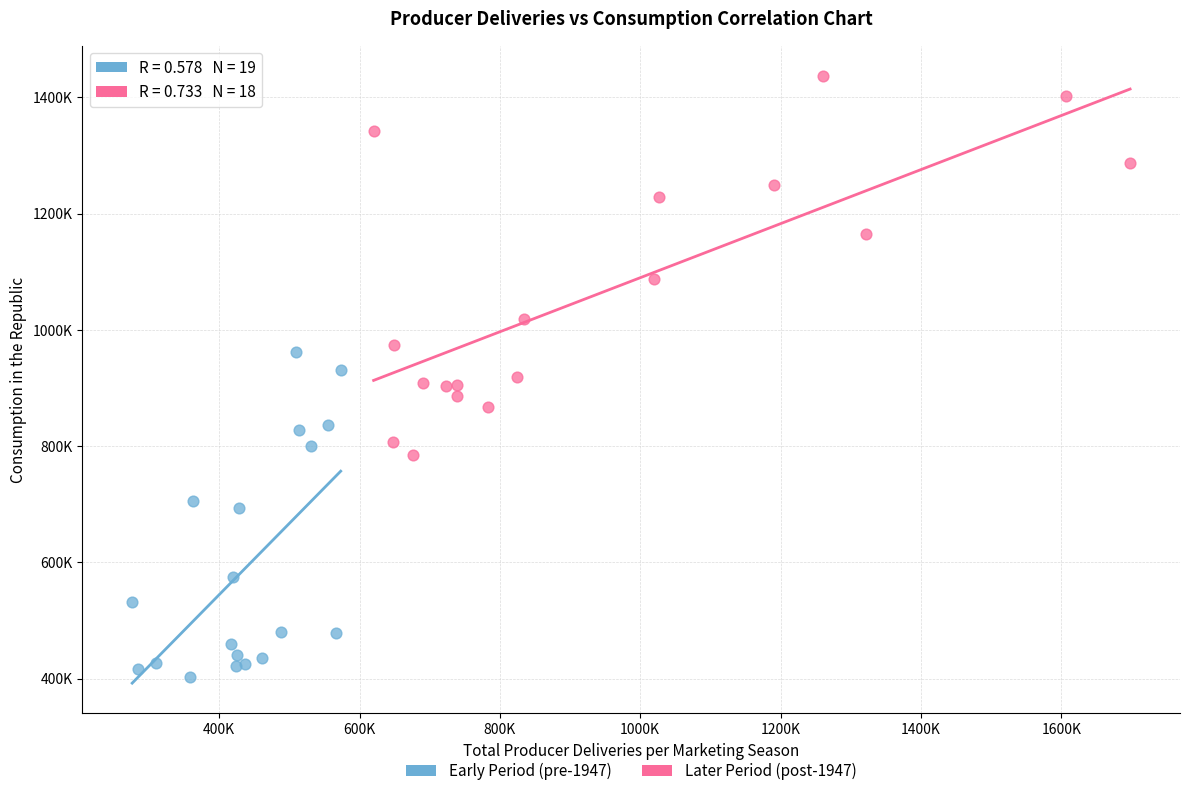

Which series contains the highest Y value?

Later Period (post-1947)